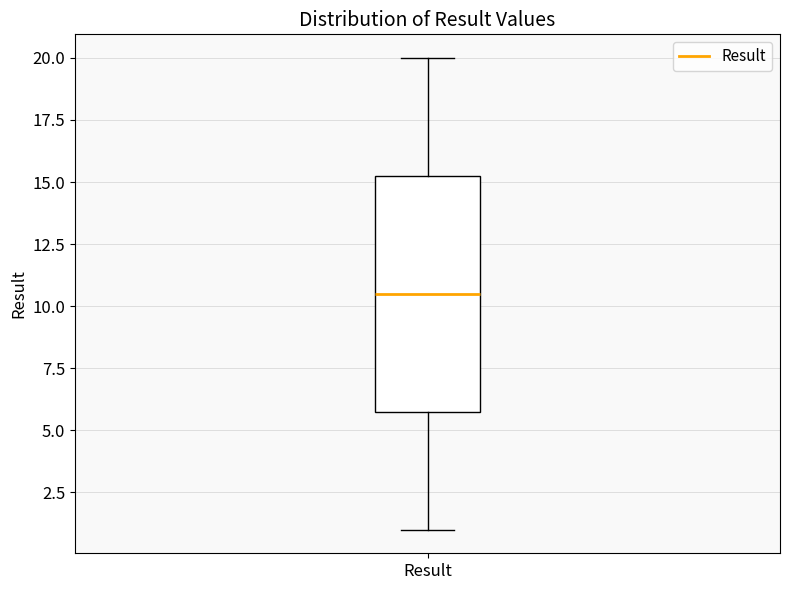

Read this box plot against the y-axis: the position of the median line, the range covered by the box, and the ends of both whiskers. The values are not printed on the chart, so give them approximately, as read against the axis.

median 10.5, box 6.0 to 15.5, whiskers 1.0 to 20.0